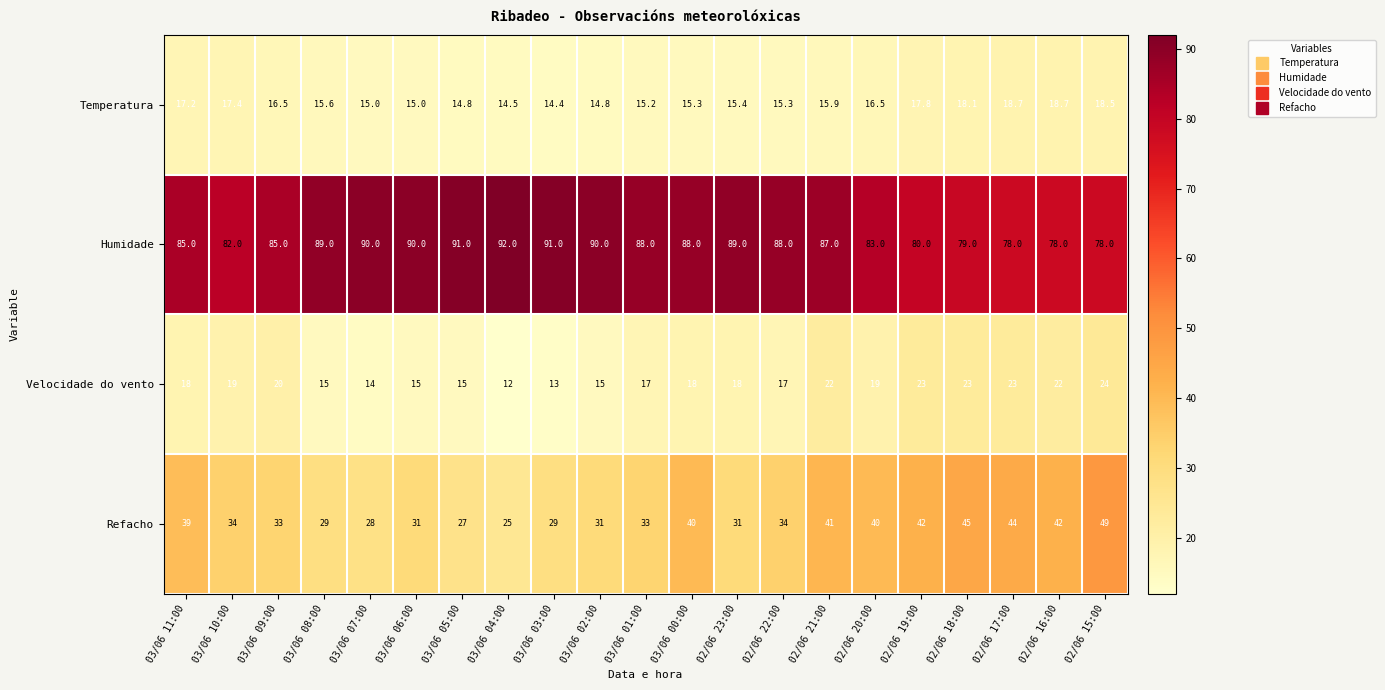

What is the sum of all Refacho values?

747.0